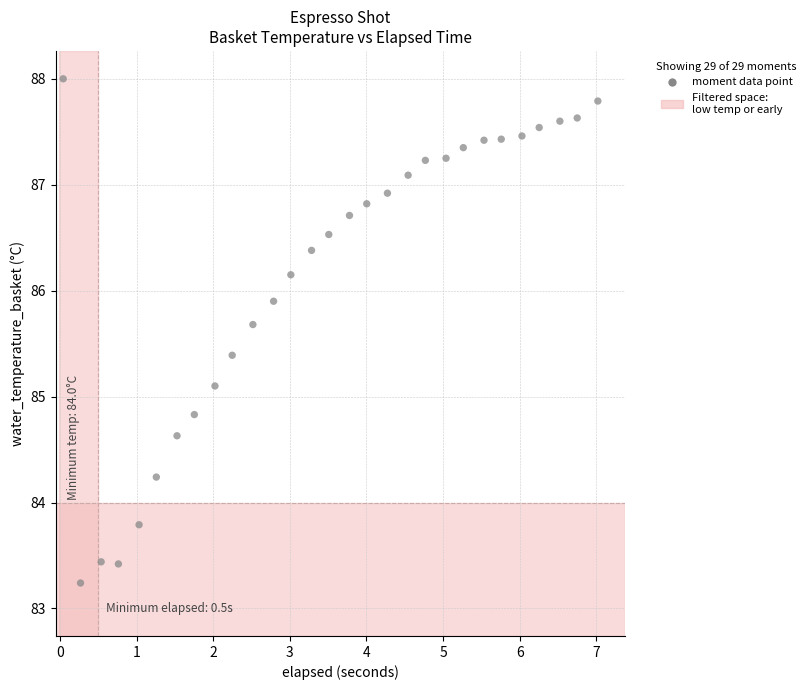

What is the range of Y values (max minus min)?

4.8